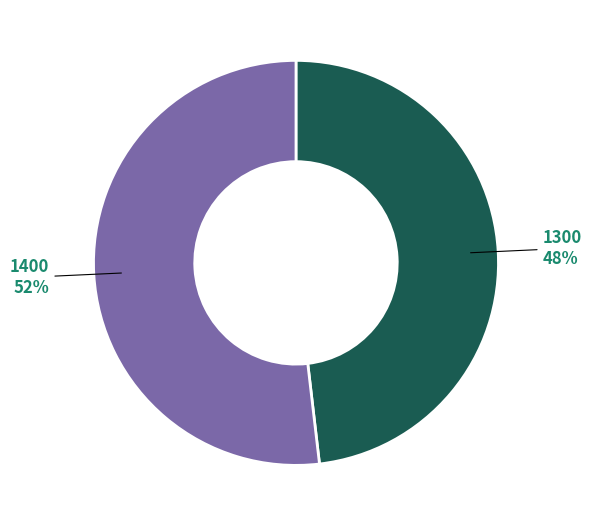

Approximately how many times larger is the value at 1400 compared to 1300?

1.1